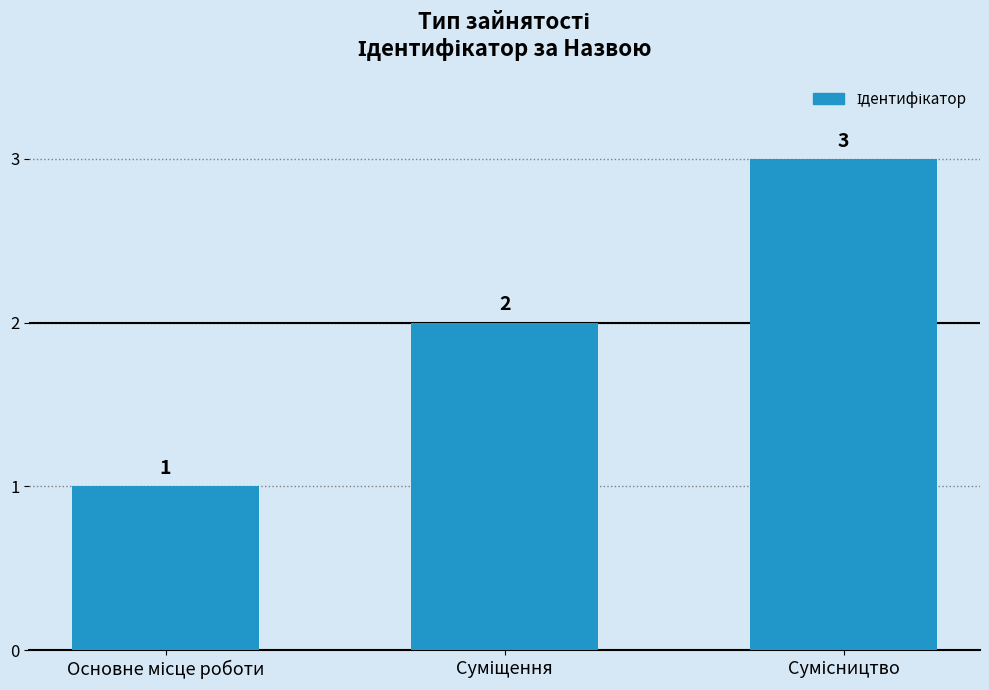

How many values are between 1 and 3?

3